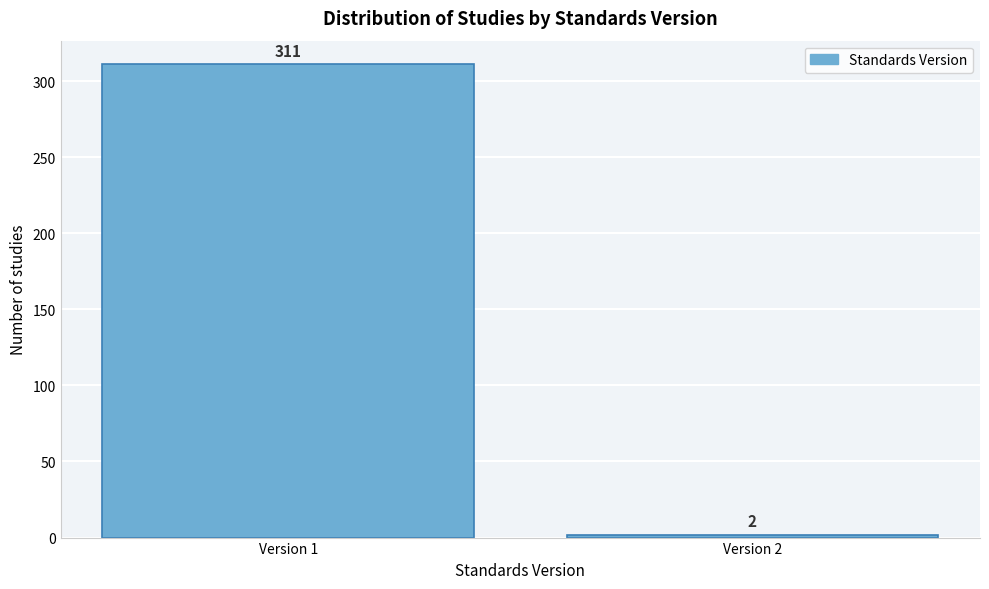

Reading left to right, extract all data points from this chart.

311	2